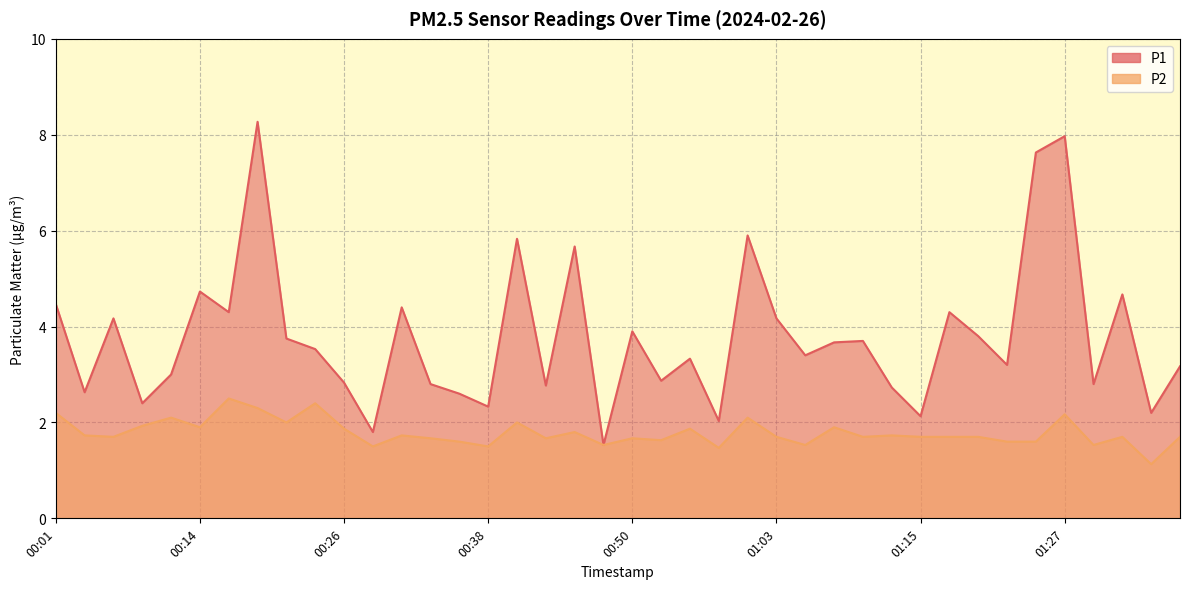

Reading left to right, transcribe all the data shown in this chart.

P1: 4.5	2.6	4.2	2.4	3.0	4.7	4.3	8.3	3.8	3.5	2.8	1.8	4.4	2.8	2.6	2.3	5.8	2.8	5.7	1.5	3.9	2.9	3.3	2.0	5.9	4.2	3.4	3.7	3.7	2.7	2.1	4.3	3.8	3.2	7.6	8.0	2.8	4.7	2.2	3.2
P2: 2.2	1.7	1.7	1.9	2.1	1.9	2.5	2.3	2.0	2.4	1.9	1.5	1.7	1.7	1.6	1.5	2.0	1.7	1.8	1.5	1.7	1.6	1.9	1.5	2.1	1.7	1.5	1.9	1.7	1.7	1.7	1.7	1.7	1.6	1.6	2.2	1.5	1.7	1.1	1.7